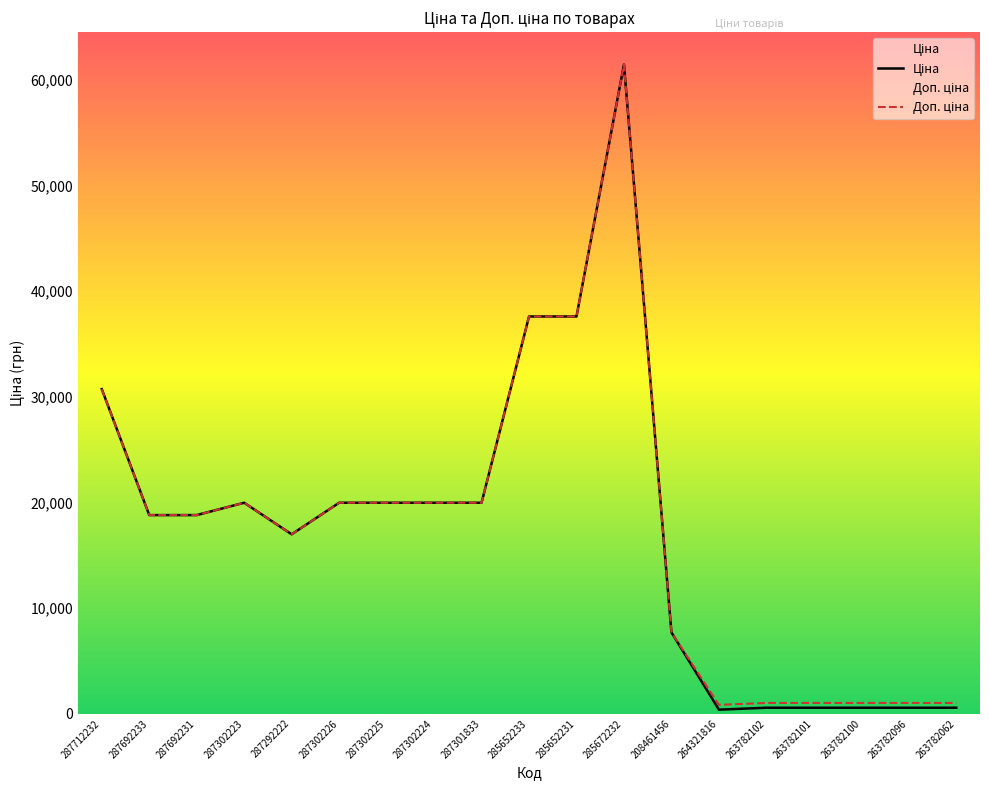

The Доп. ціна series shows 35127.6 at 287302225. True or false?

False